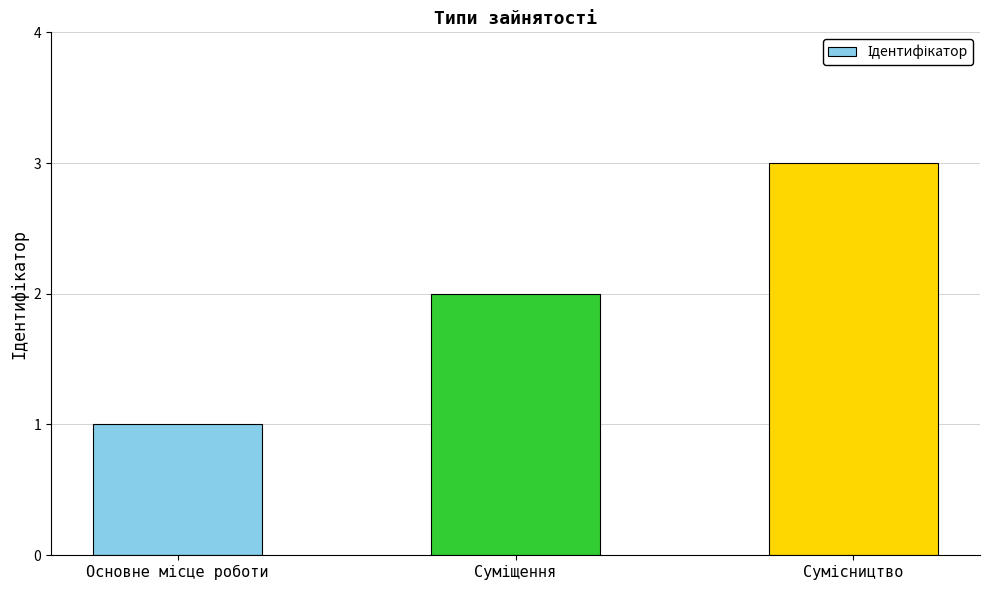

What is the maximum value shown in the chart?

3